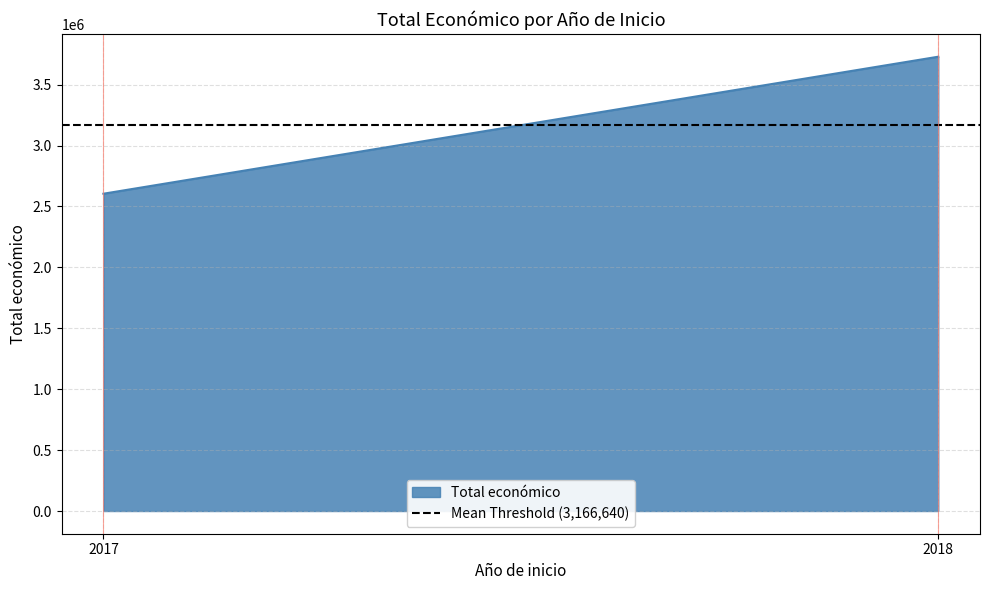

How many lines are shown in the chart?

1